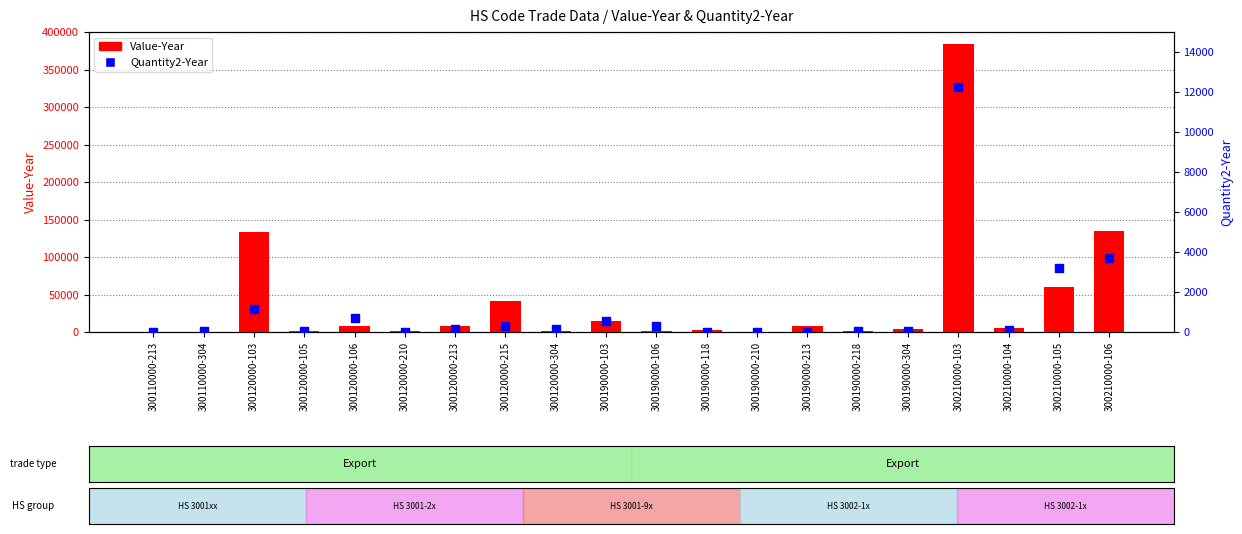

Which series has the largest total across all categories?

Value-Year